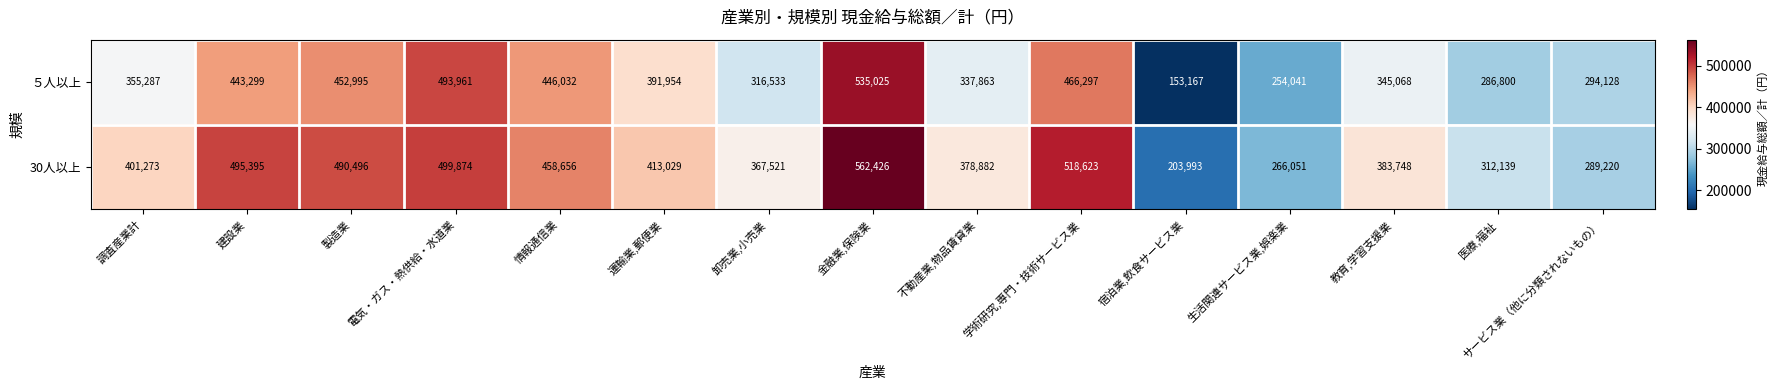

What value does the ５人以上 series have at 製造業, to the nearest 10?

453000